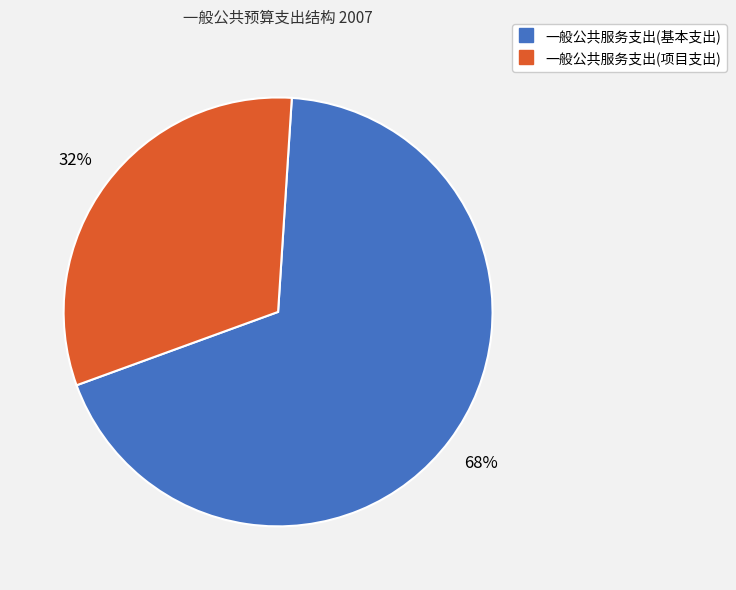

To the nearest percent, what percentage of the pie is 一般公共服务支出(项目支出)?

32%